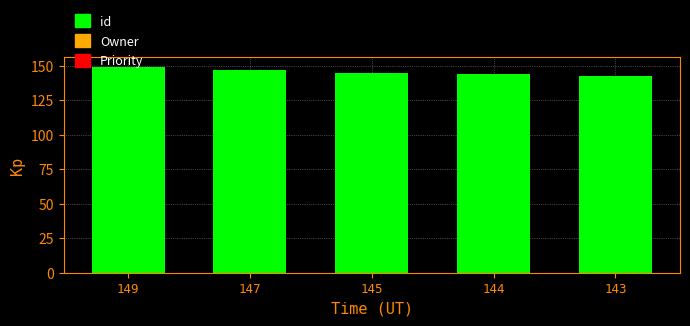

What is the sum of the values at 147 and 143?

290